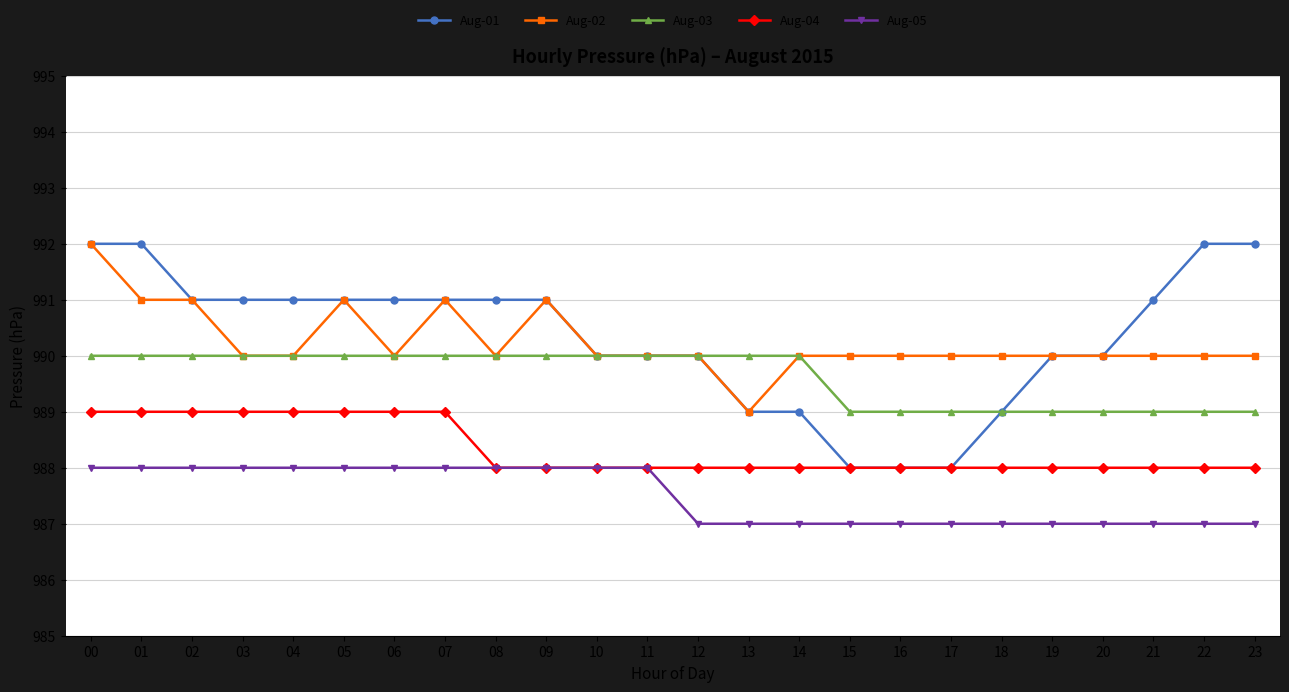

True or false: Aug-05 and Aug-03 cross at least once.

False